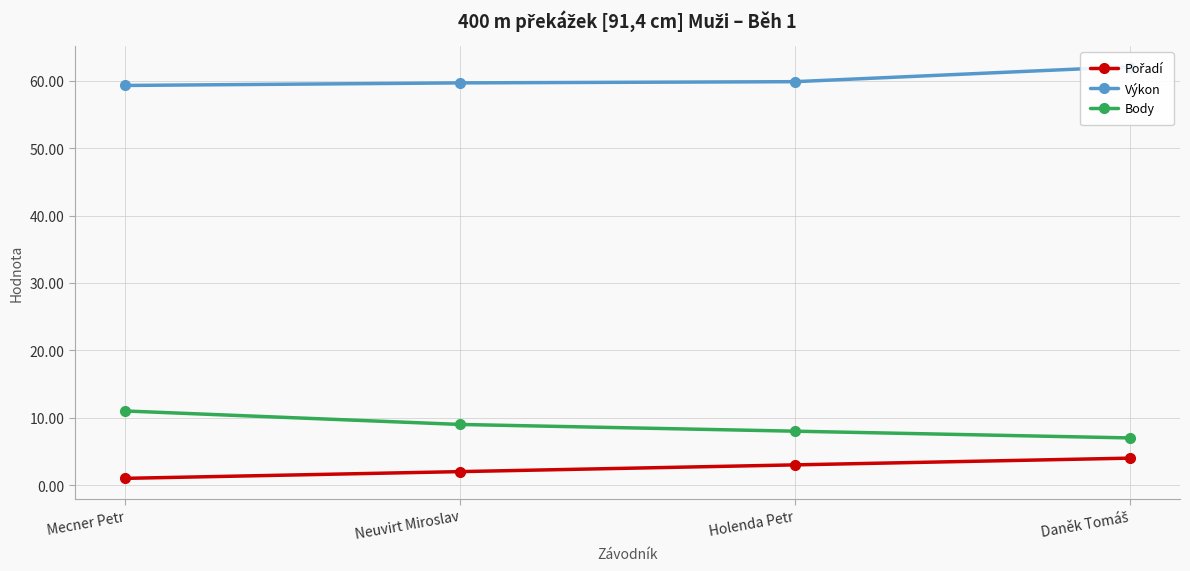

How many categories are shown in the chart?

4